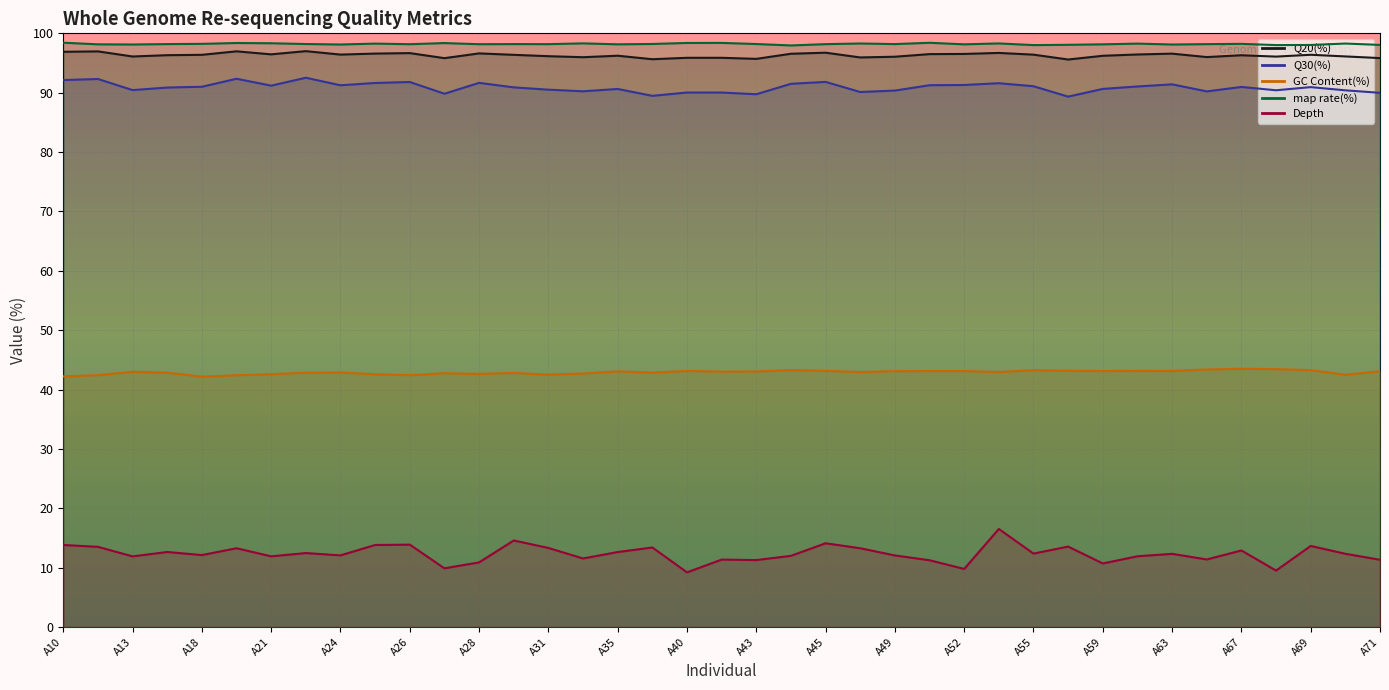

True or false: GC Content(%) and Q30(%) cross at least once.

False